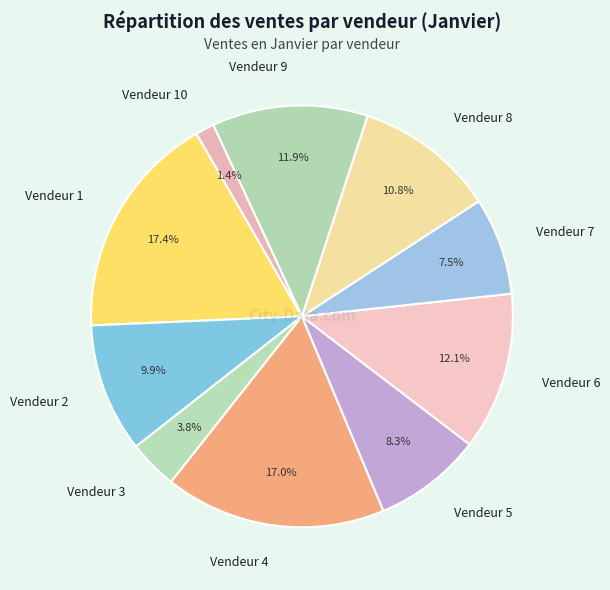

To the nearest percent, what is the difference between the Vendeur 1 and Vendeur 7 slice percentages?

10%